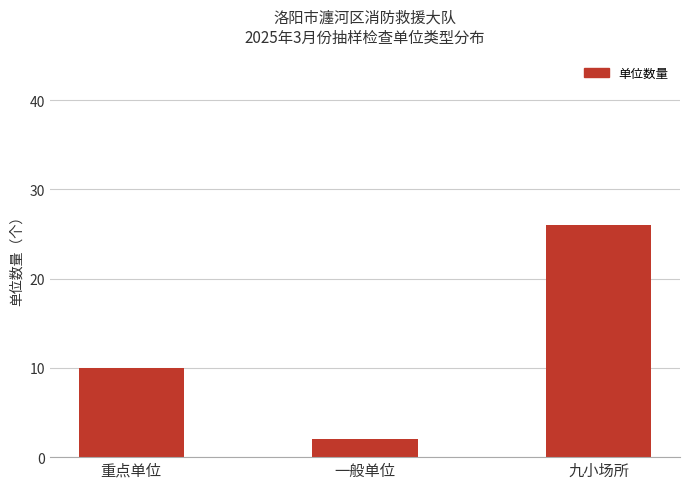

What is the change in value from 一般单位 to 九小场所?

+24